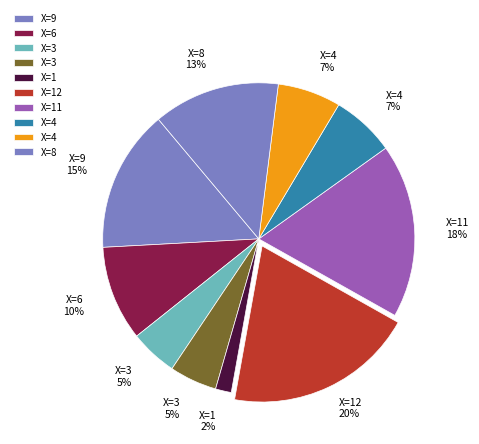

How many segments does this pie chart have?

10